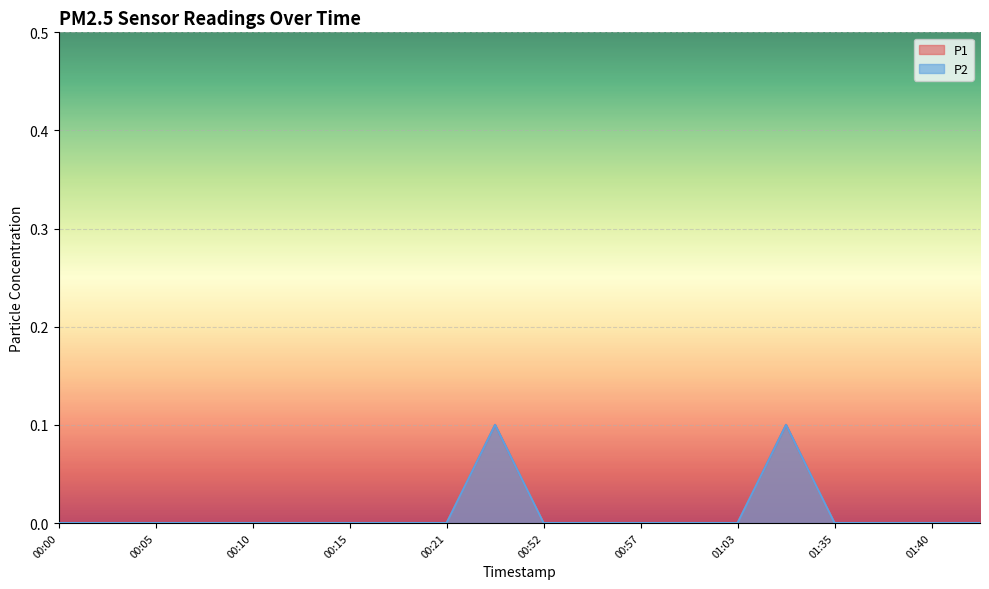

How many P1 values are between 0 and 1?

20